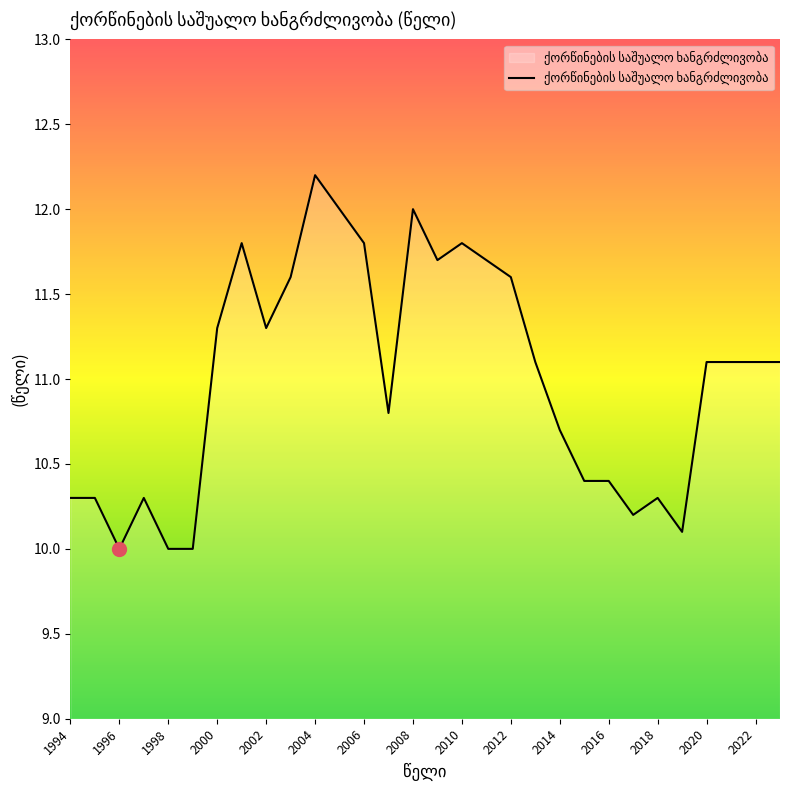

What is the smallest value displayed?

10.0